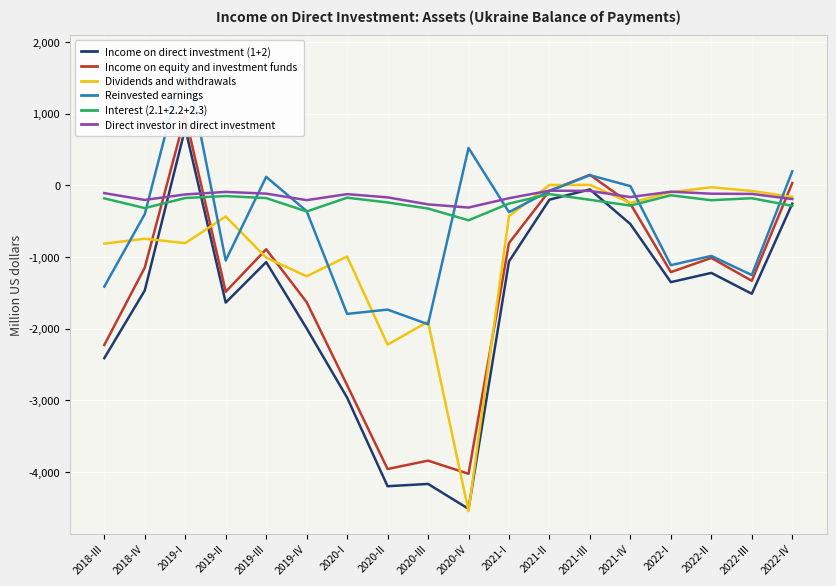

What is the difference between the maximum and minimum values in the Reinvested earnings series?

3721.0